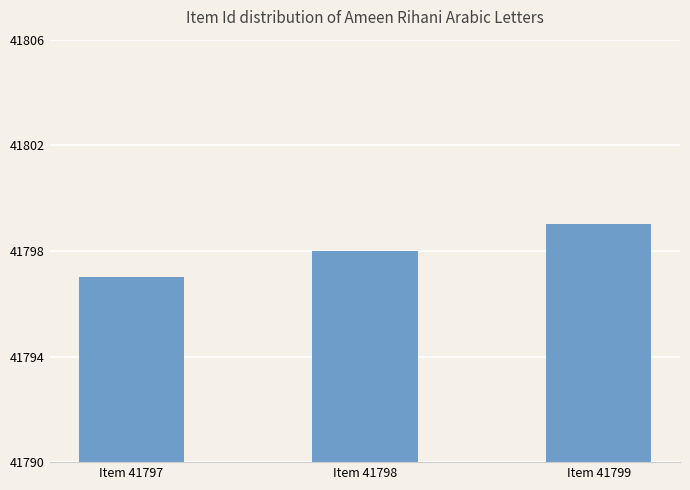

Does the chart contain stacked bars?

No